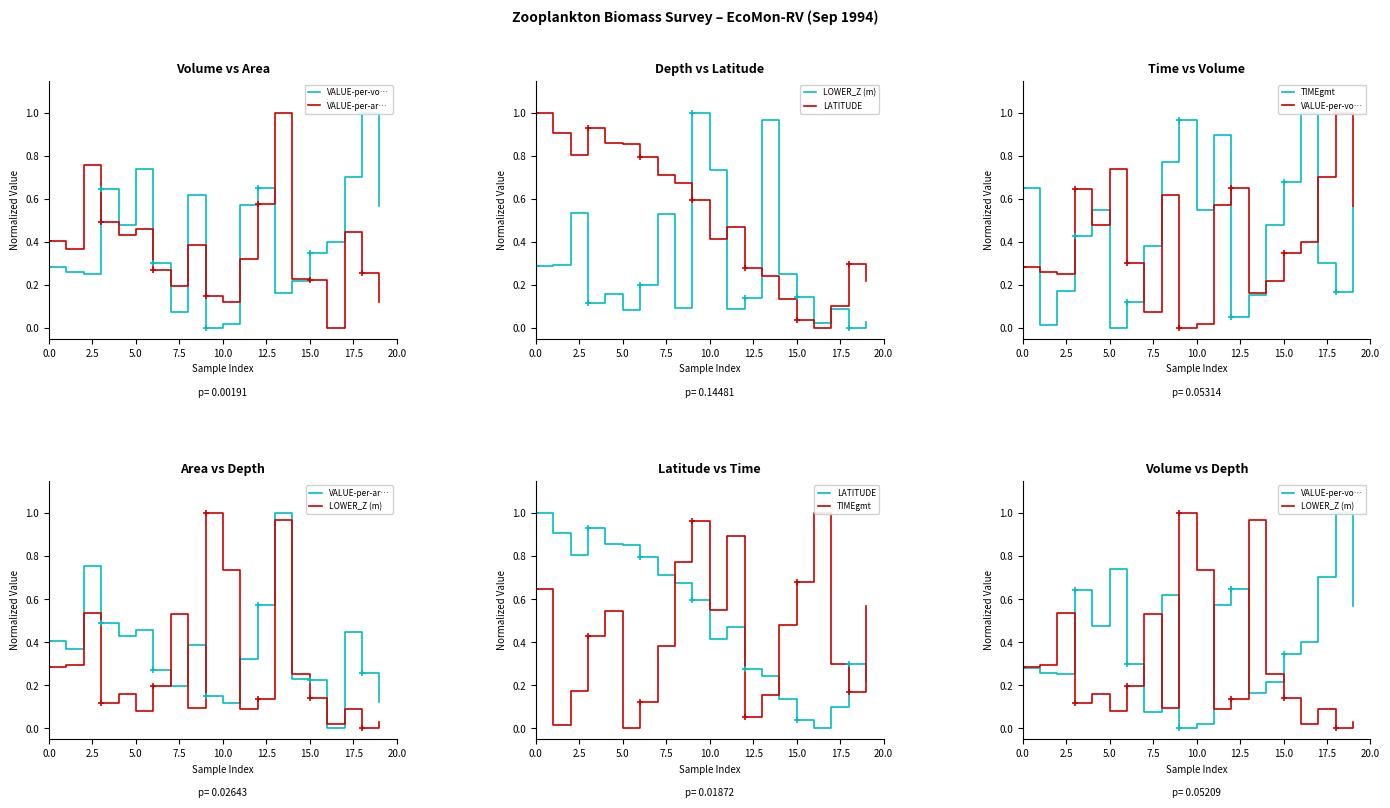

At which category does the chart reach its peak across all series?

18